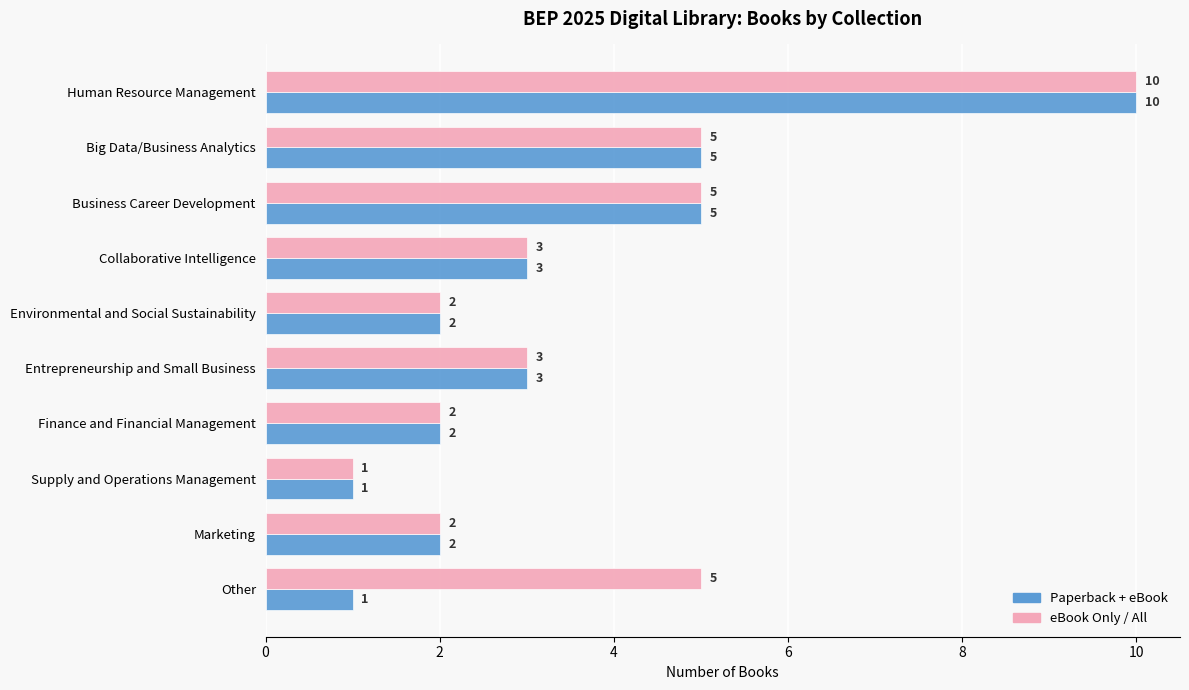

What is the total value across all series at Environmental and Social Sustainability?

4